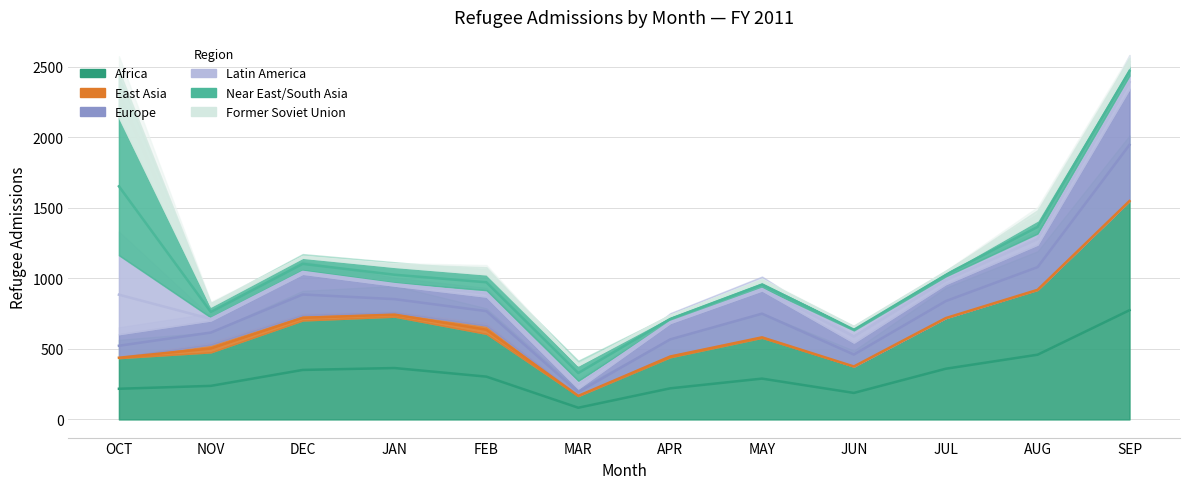

Which series has the largest range (max minus min)?

Africa